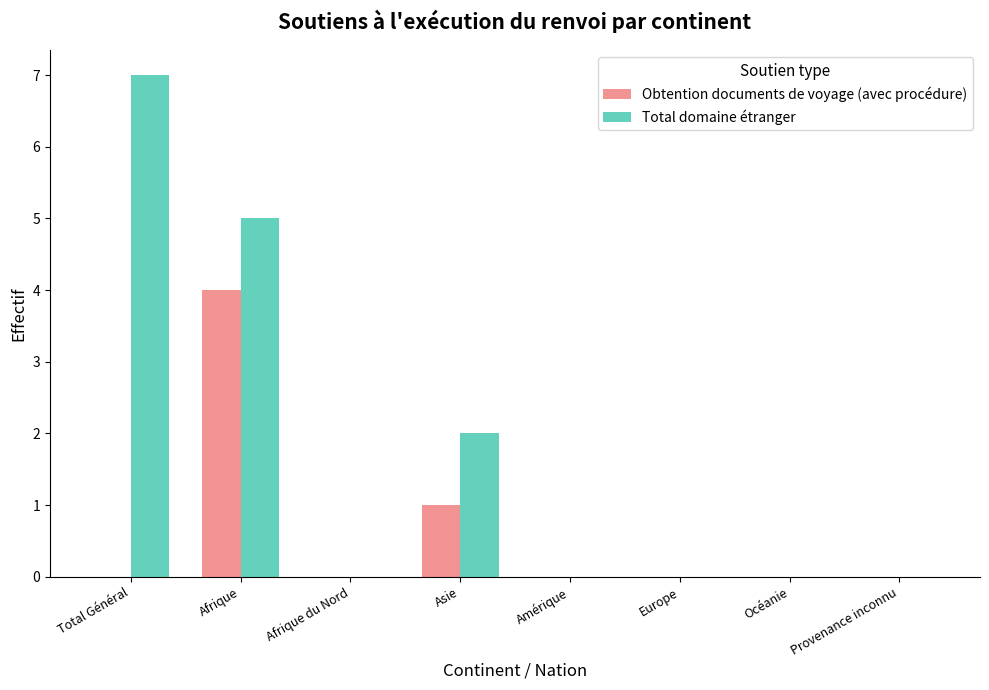

What is the approximate value of Obtention documents de voyage (avec procédure) at Afrique?

4